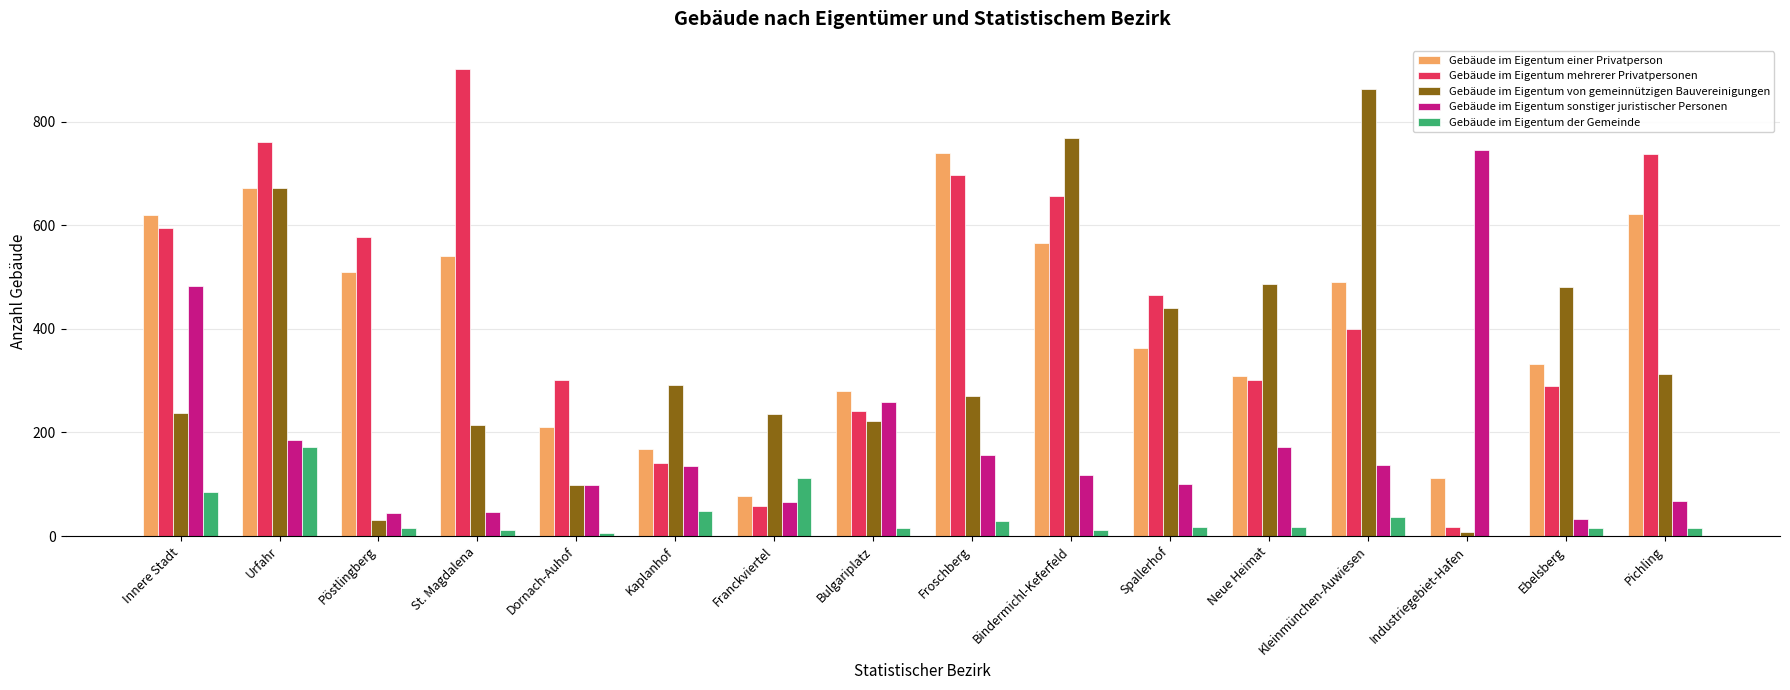

What is the spread (max minus min) of values at Urfahr?

588